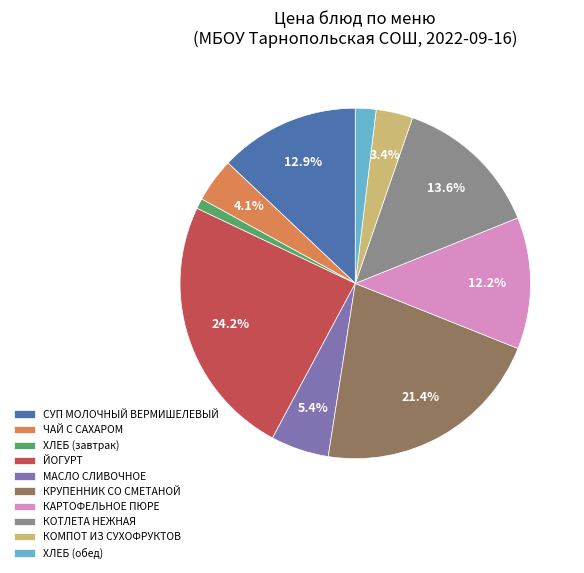

What is the ratio of the value at КОМПОТ ИЗ СУХОФРУКТОВ to the value at ЧАЙ С САХАРОМ?

0.8